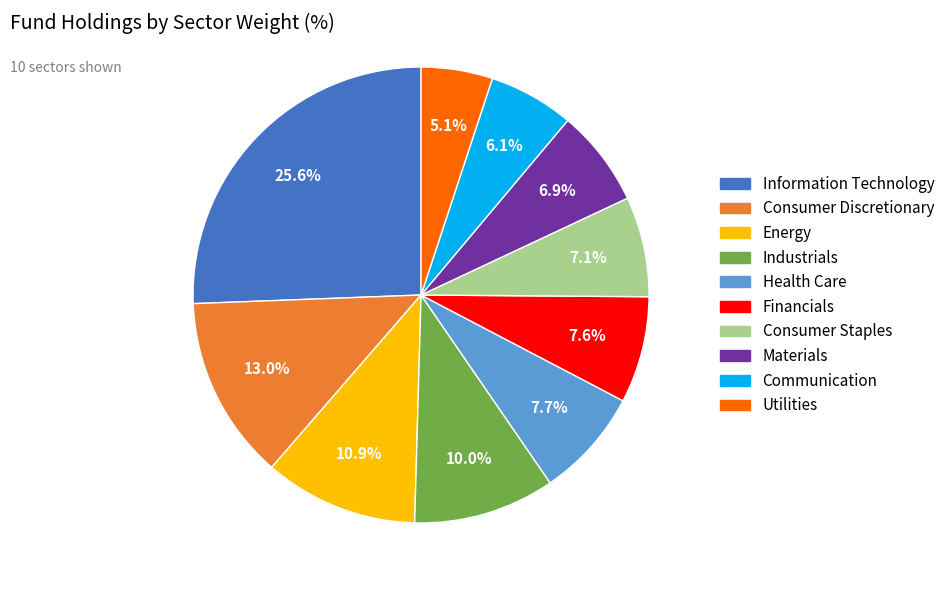

How many segments does this pie chart have?

10